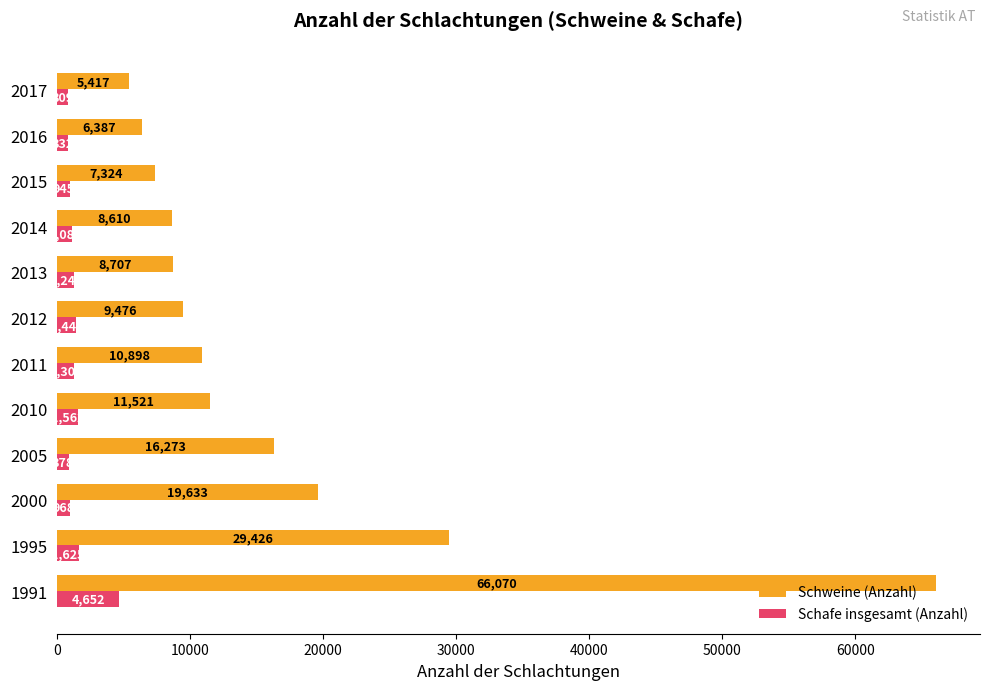

What is the minimum value shown in the chart?

809